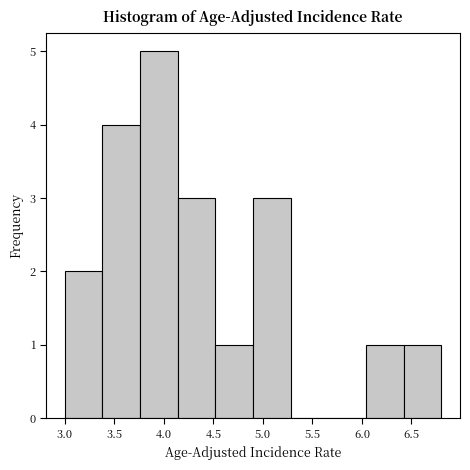

Which range on the x-axis has the tallest bar?

3.76 to 4.14